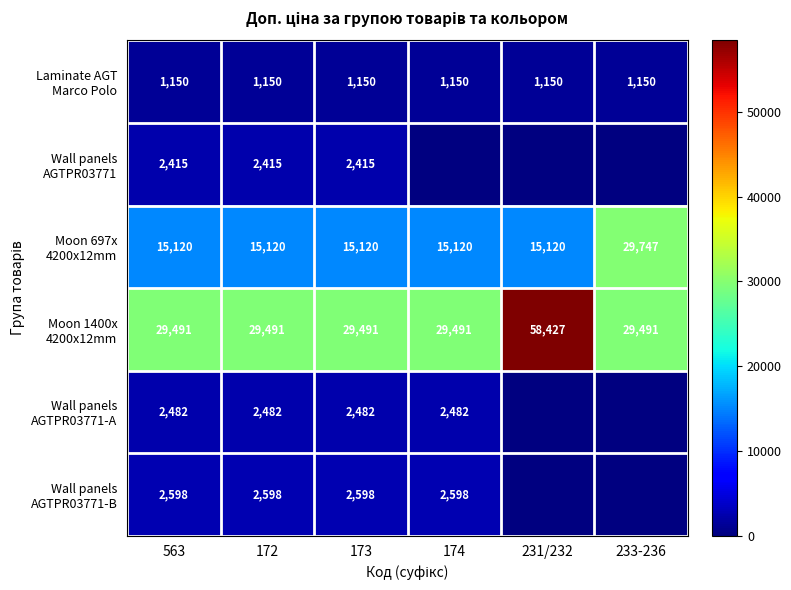

At which category is the sum across all series the highest?

563